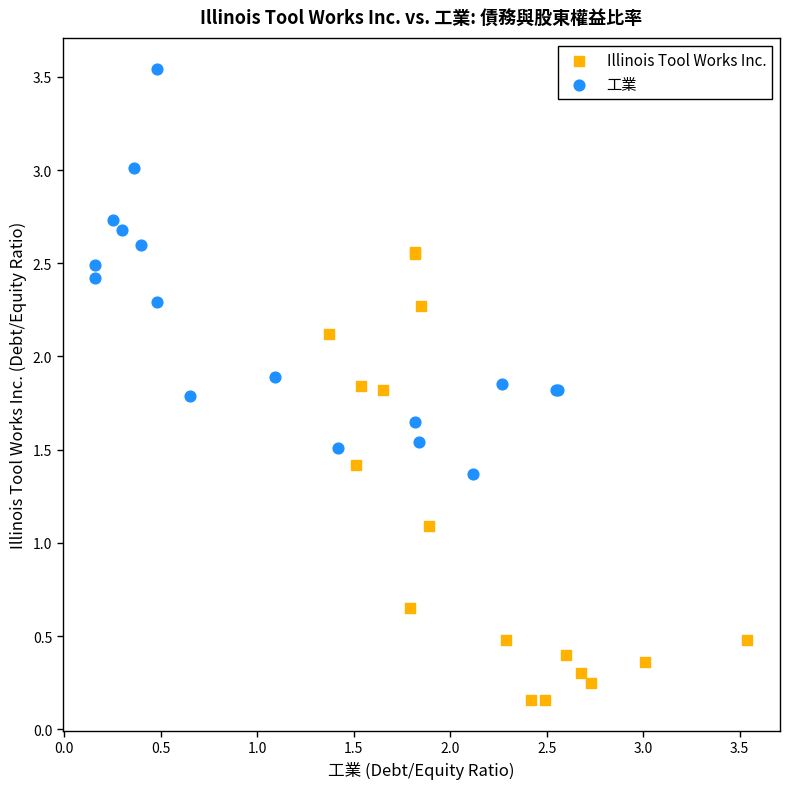

Which series reaches the minimum Y coordinate?

Illinois Tool Works Inc.